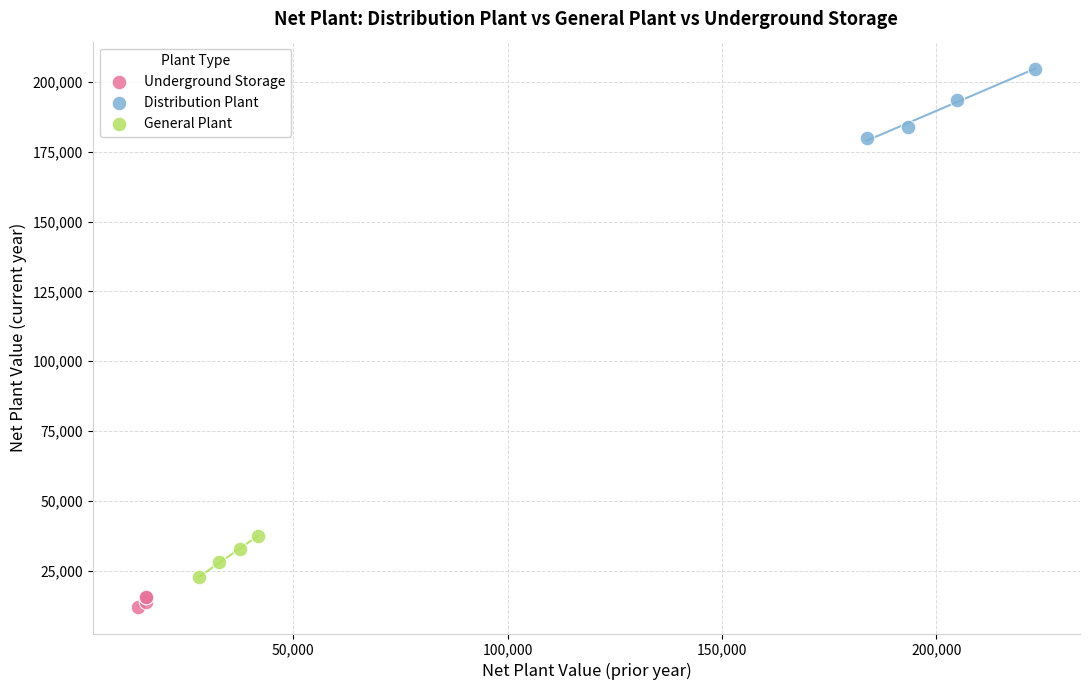

Which series reaches the minimum Y coordinate?

Underground Storage